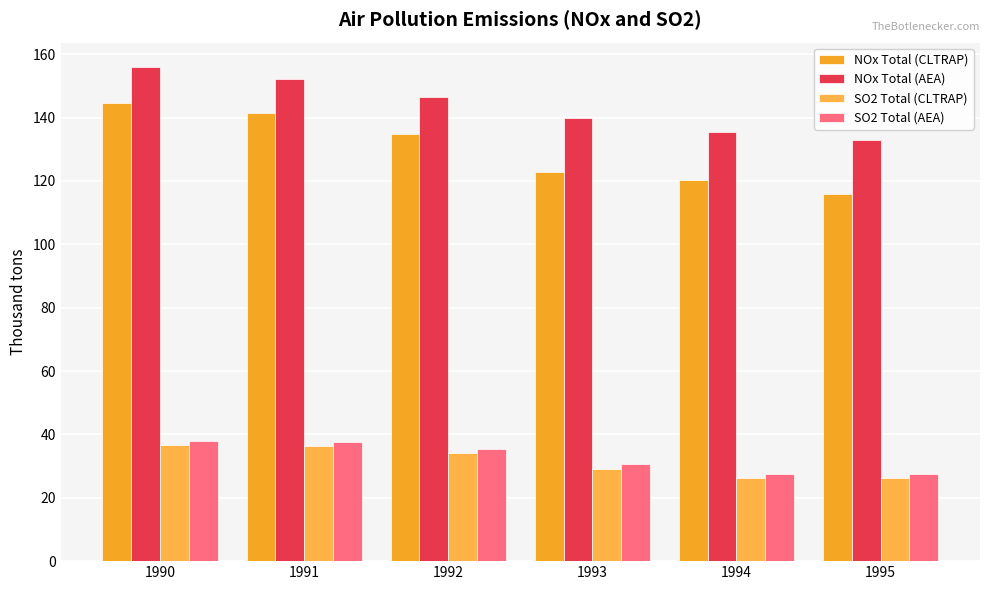

Does the chart contain stacked bars?

No